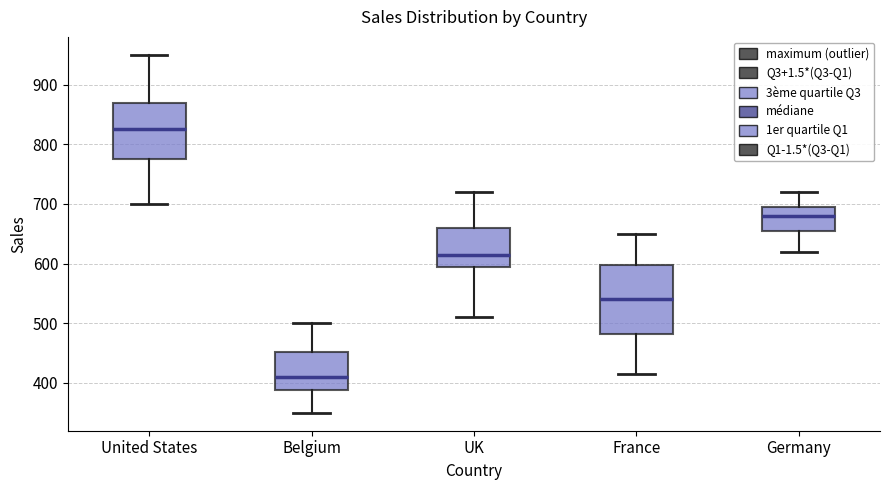

Reading left to right, read every box against the y-axis: the position of its median line, the range the box covers, and the ends of its whiskers. The values are not printed on the chart, so give them approximately, as read against the axis.

United States: median 830, box 780 to 870, whiskers 700 to 950
Belgium: median 410, box 390 to 450, whiskers 350 to 500
UK: median 620, box 600 to 660, whiskers 510 to 720
France: median 540, box 480 to 600, whiskers 420 to 650
Germany: median 680, box 660 to 700, whiskers 620 to 720